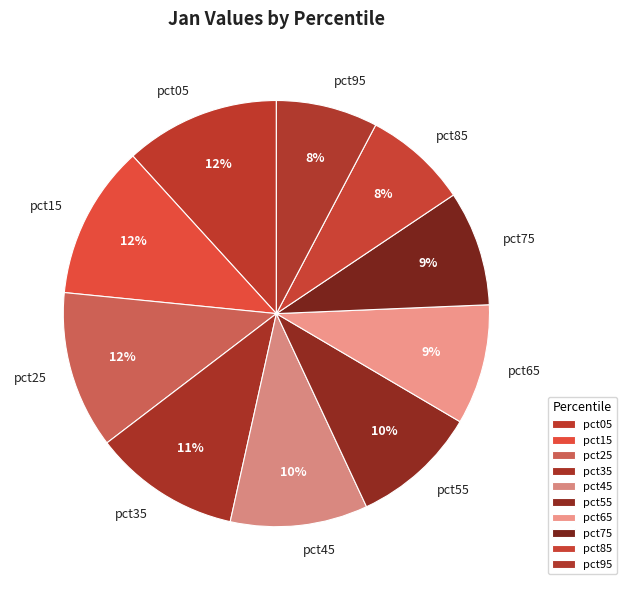

True or false: pct75 accounts for 20% of the total.

False